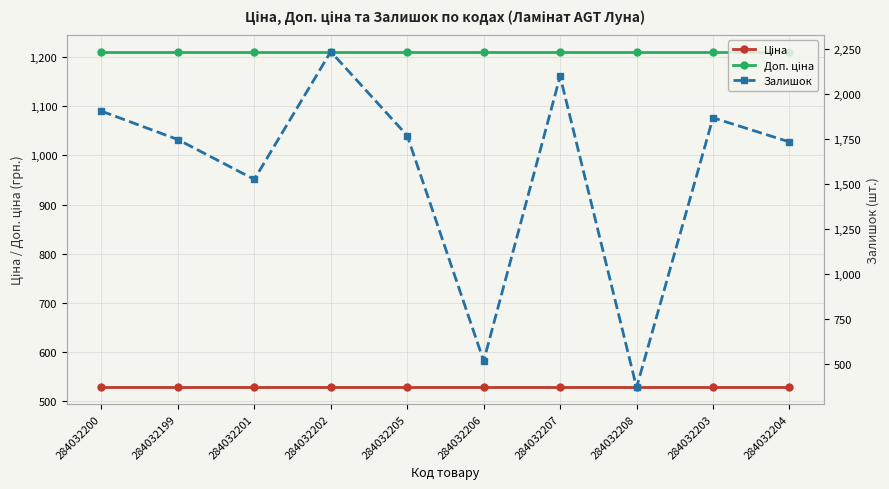

How many intersections are there between Доп. ціна and Залишок?

4